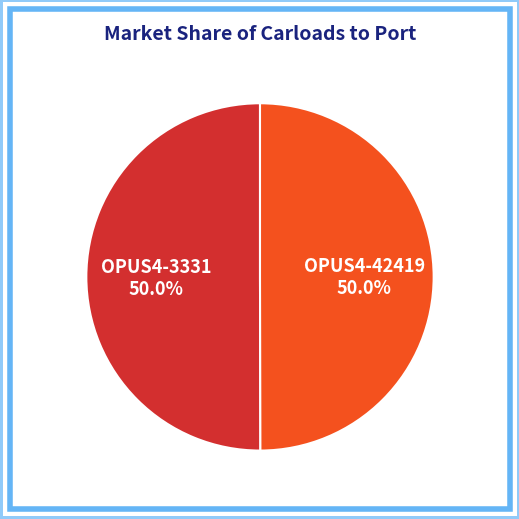

Combined, what portion of the pie is OPUS4-3331 and OPUS4-42419?

100.0%